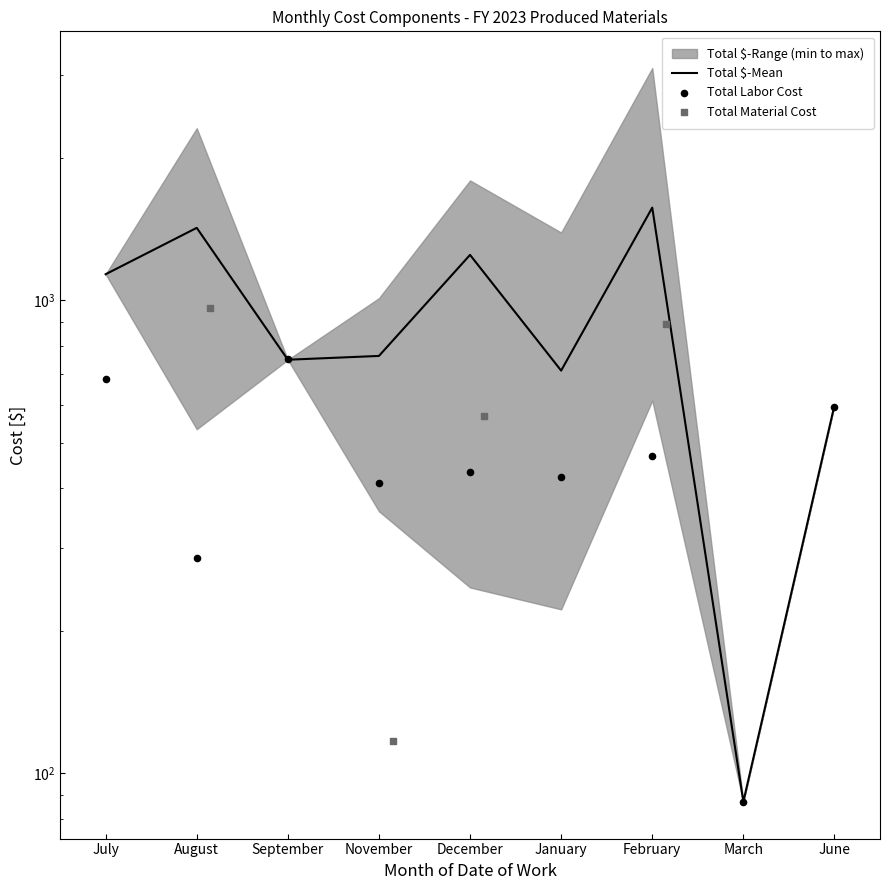

What is the total value across all series at November?

1290.6